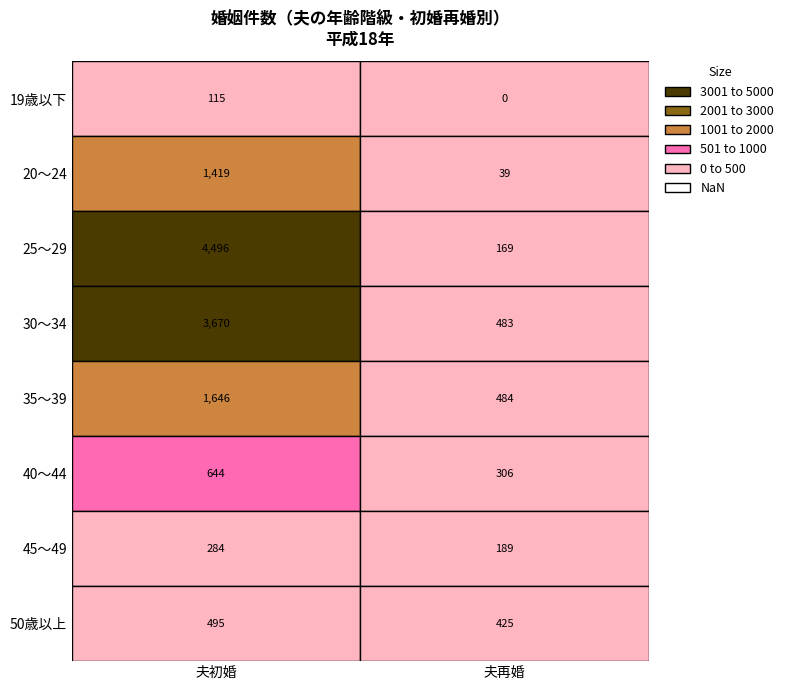

Reading left to right, transcribe all the data shown in this chart.

19歳以下: 0=115	1=0
20～24: 0=1419	1=39
25～29: 0=4496	1=169
30～34: 0=3670	1=483
35～39: 0=1646	1=484
40～44: 0=644	1=306
45～49: 0=284	1=189
50歳以上: 0=495	1=425